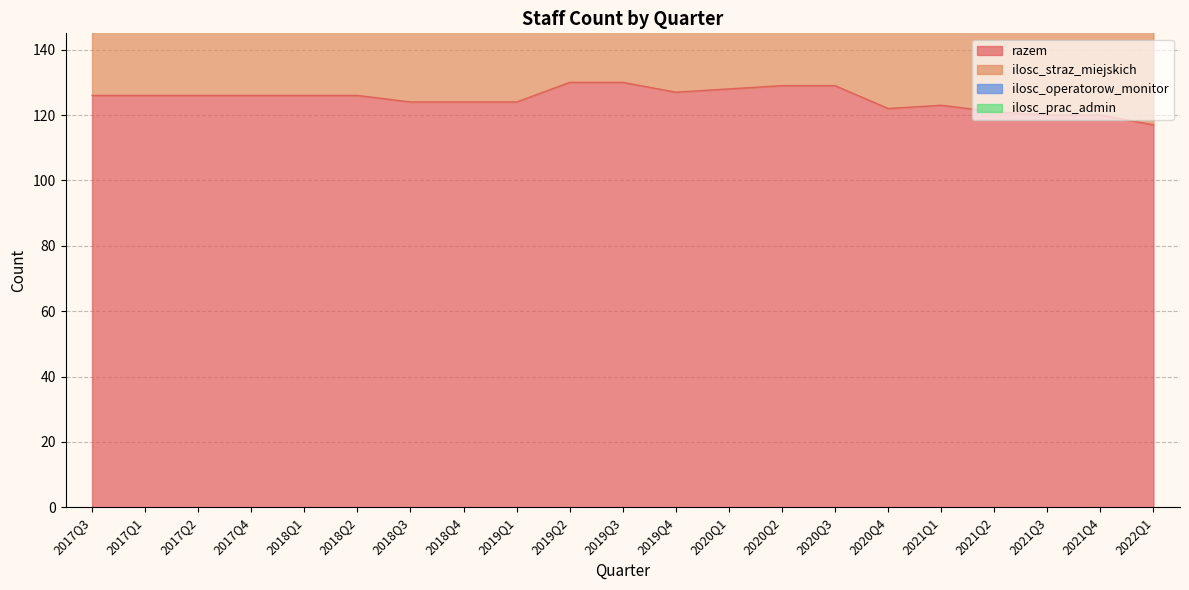

Where is the first local minimum for ilosc_straz_miejskich?

2019Q4